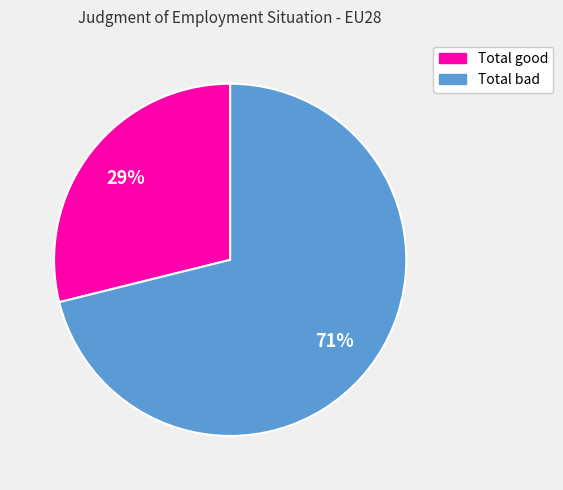

Is there a majority slice in this chart?

Yes